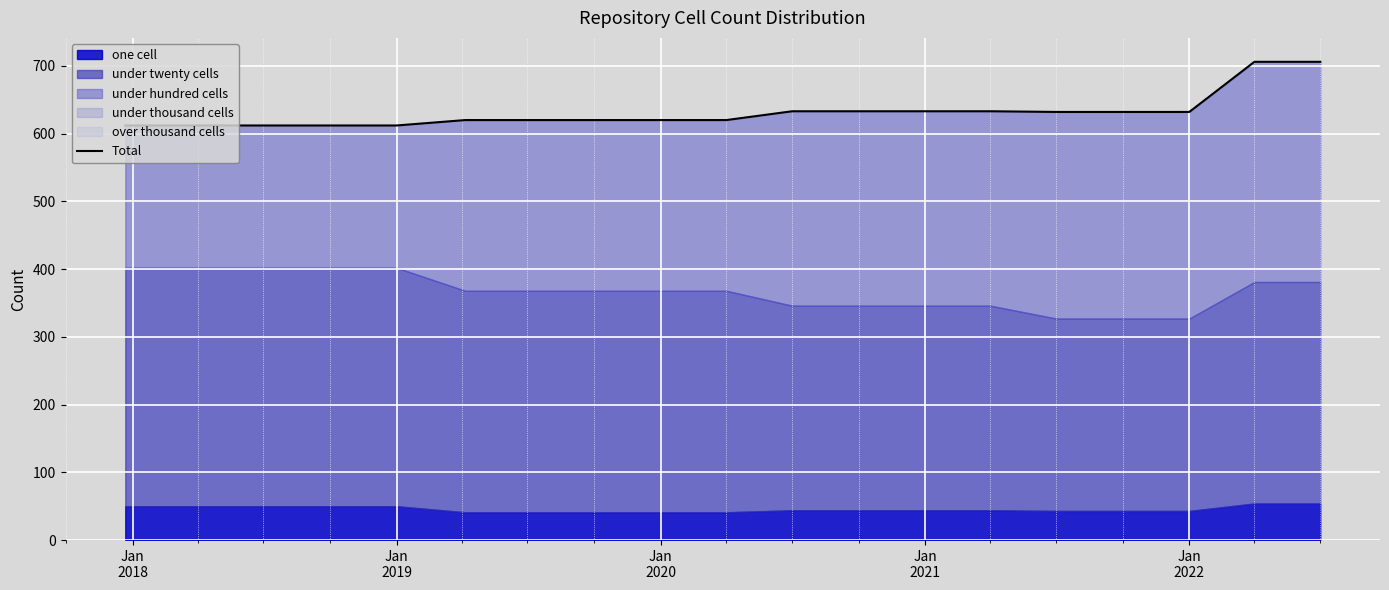

What is the minimum value shown in the chart?

612